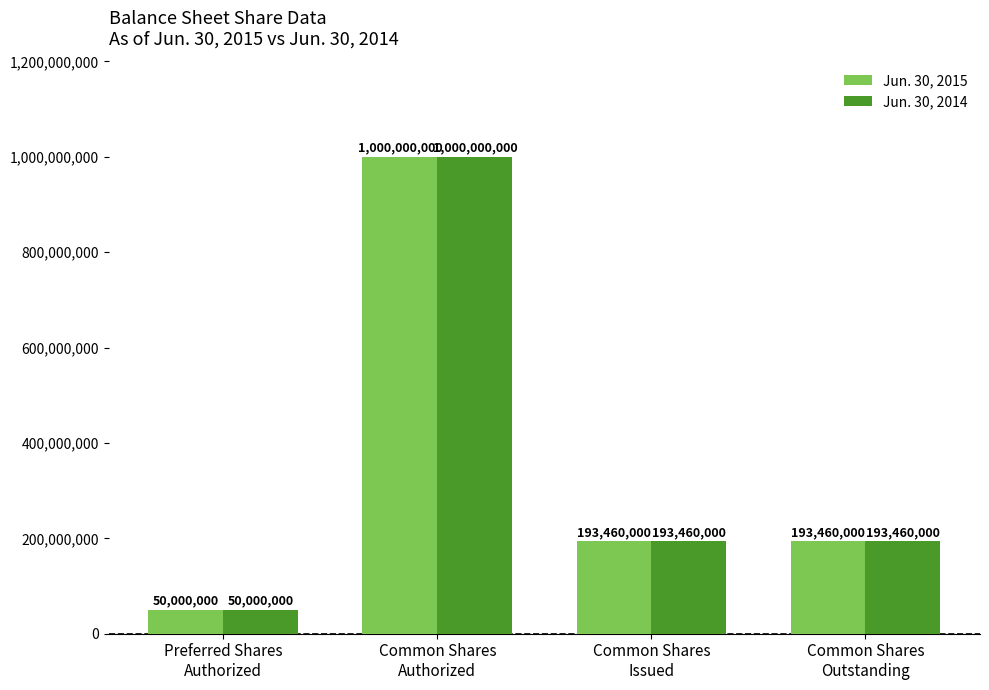

Count the number of data series in this chart.

2